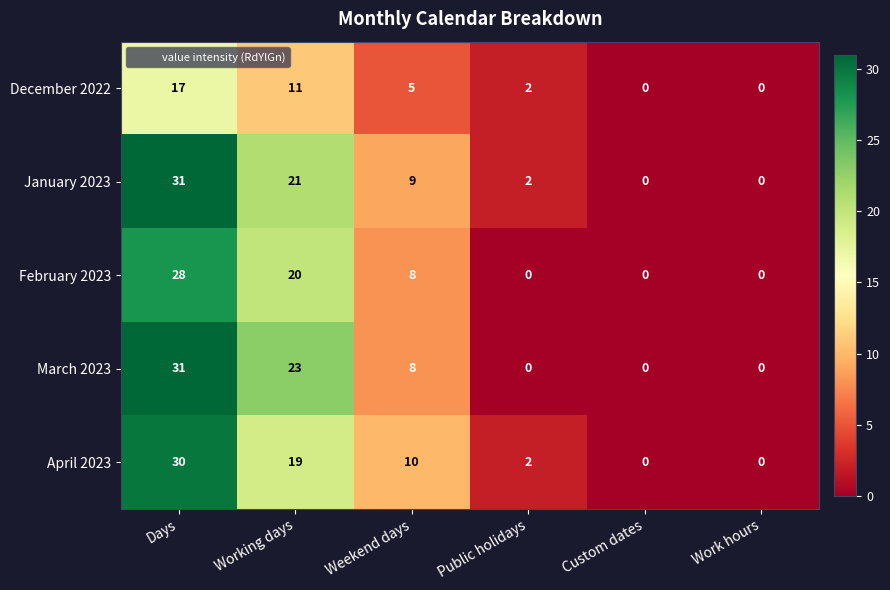

What is the total value across all series at Working days?

94